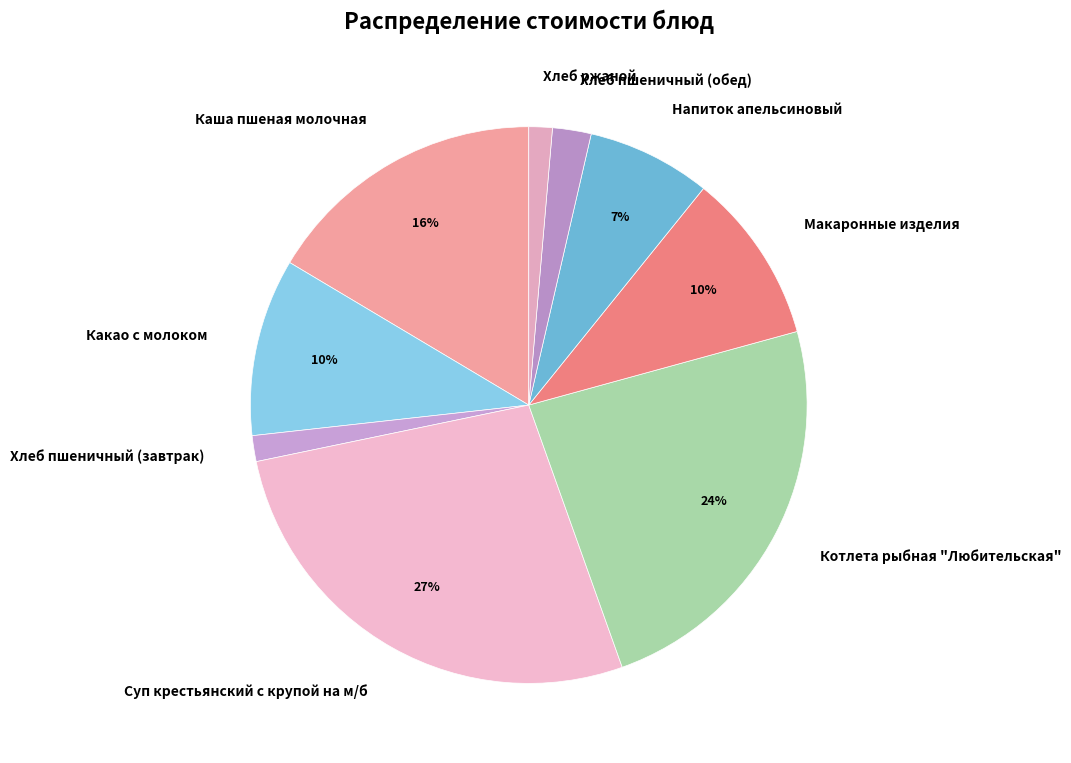

Do Хлеб ржаной and Суп крестьянский с крупой на м/б together represent more than half of the pie?

No